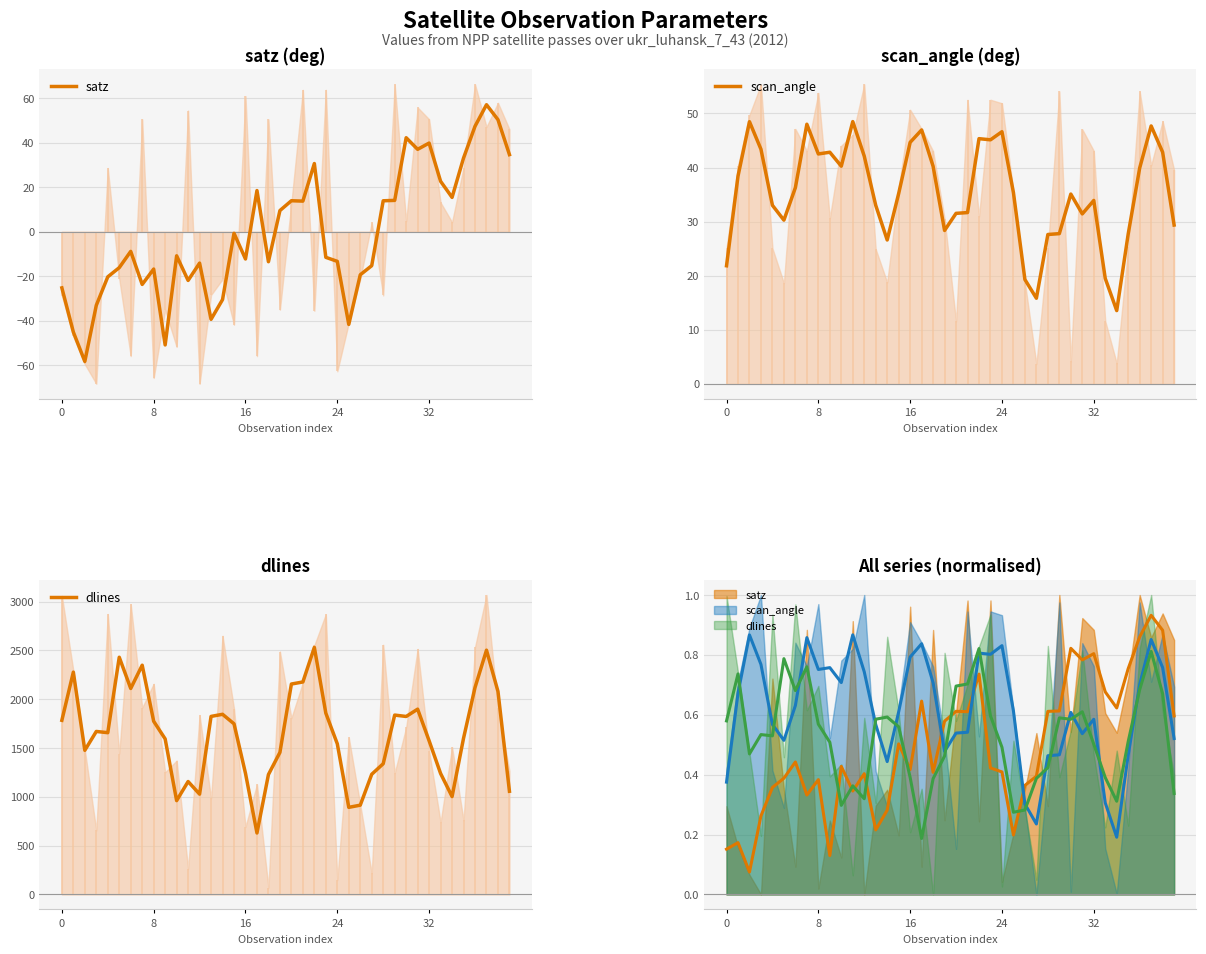

True or false: satz and dlines cross at least once.

False